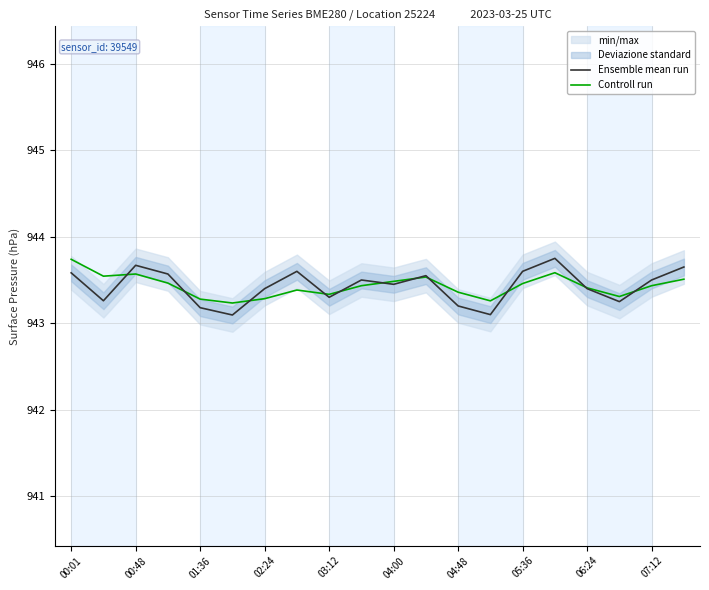

What are all the series names shown in the legend?

Ensemble mean run, Controll run